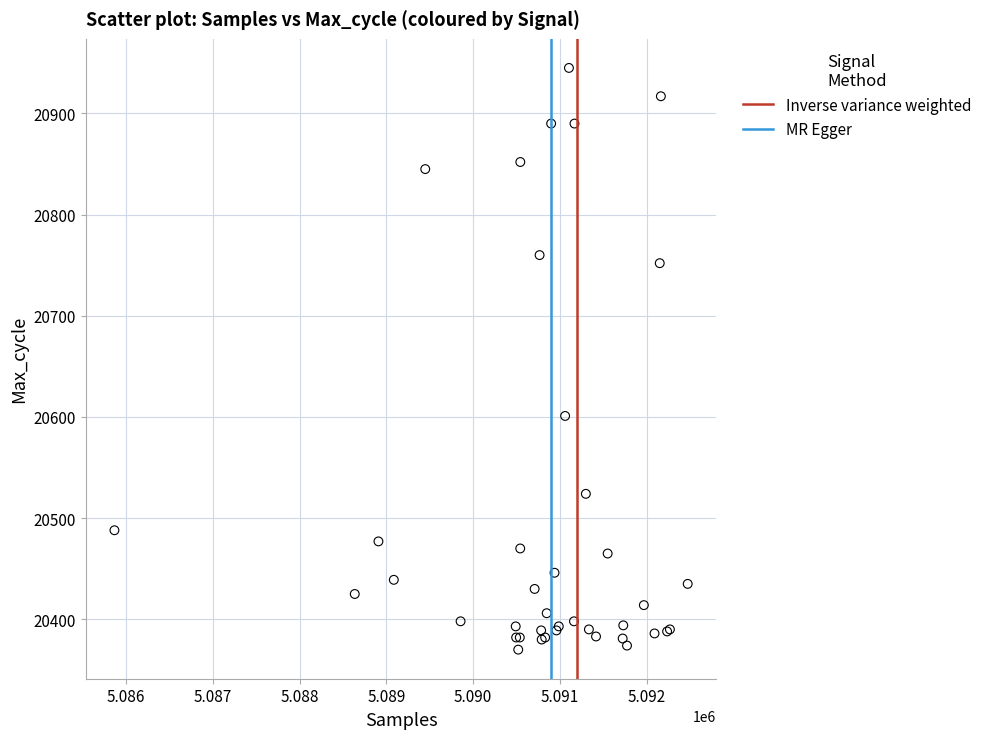

What Y value in the scatter plot is closest to 20657?

20601